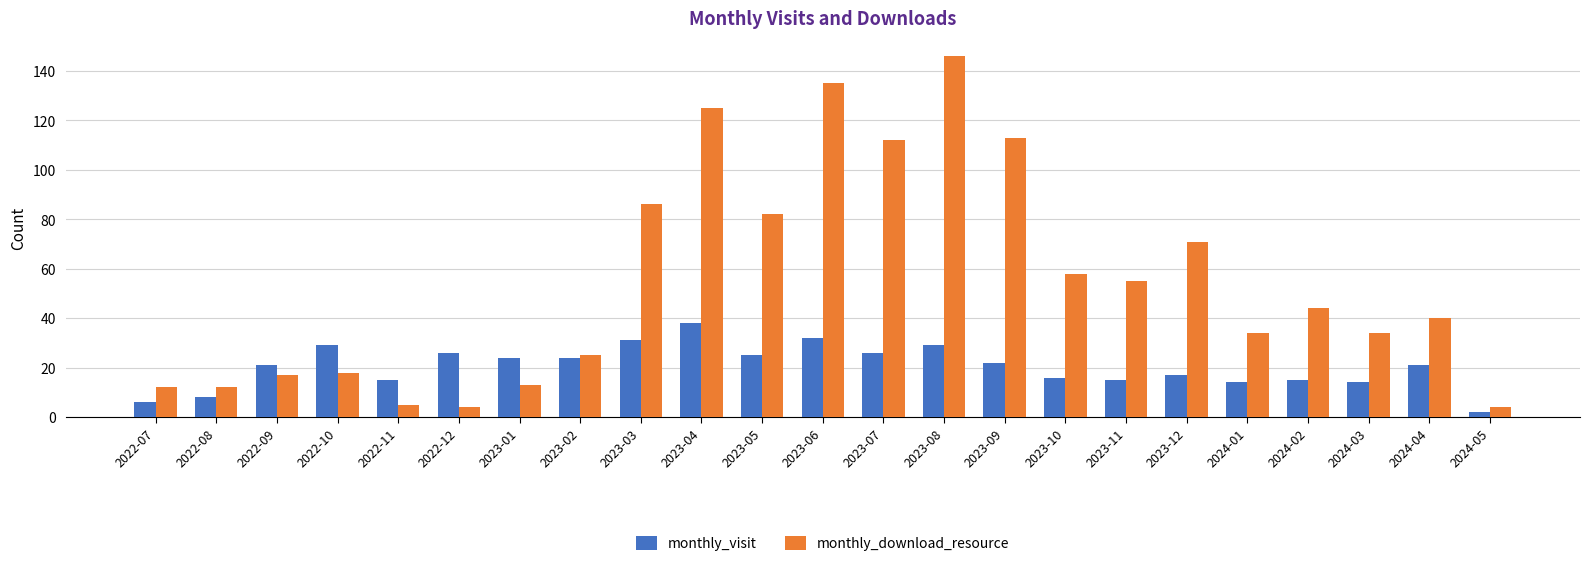

What is the total value across all series at 2023-08?

175